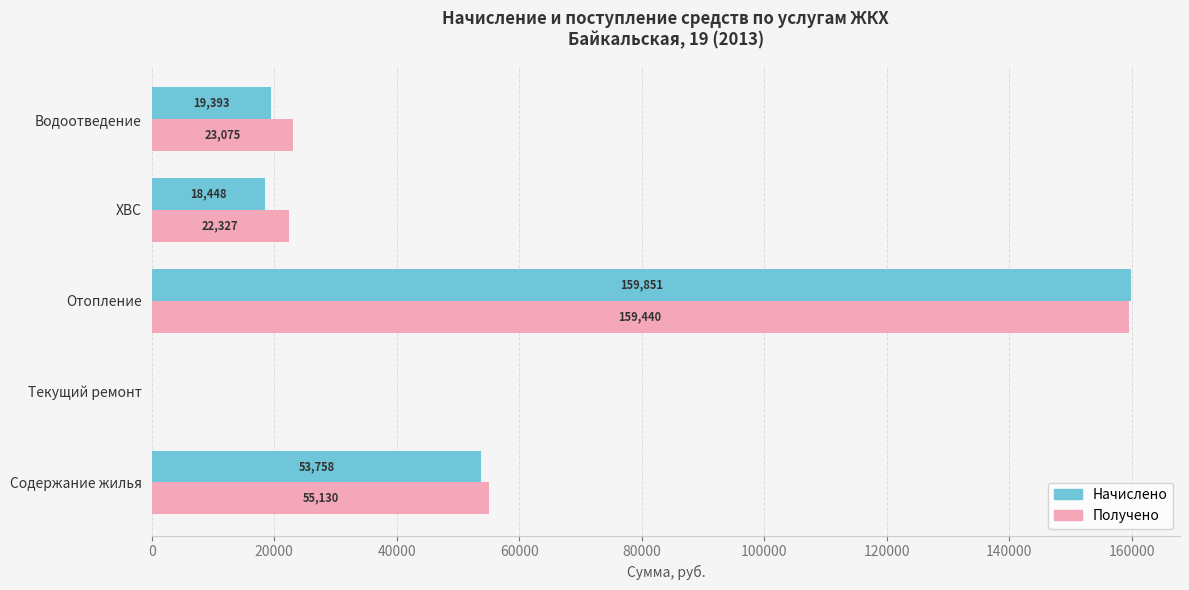

How many values in Получено are above zero?

4